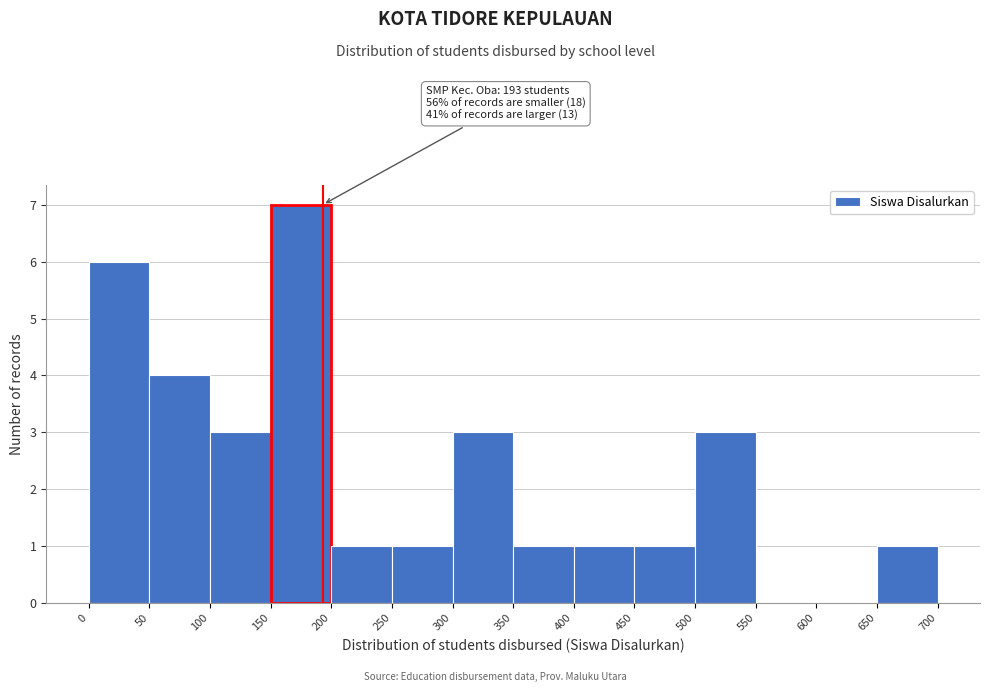

Which range on the x-axis has the tallest bar?

150 to 200